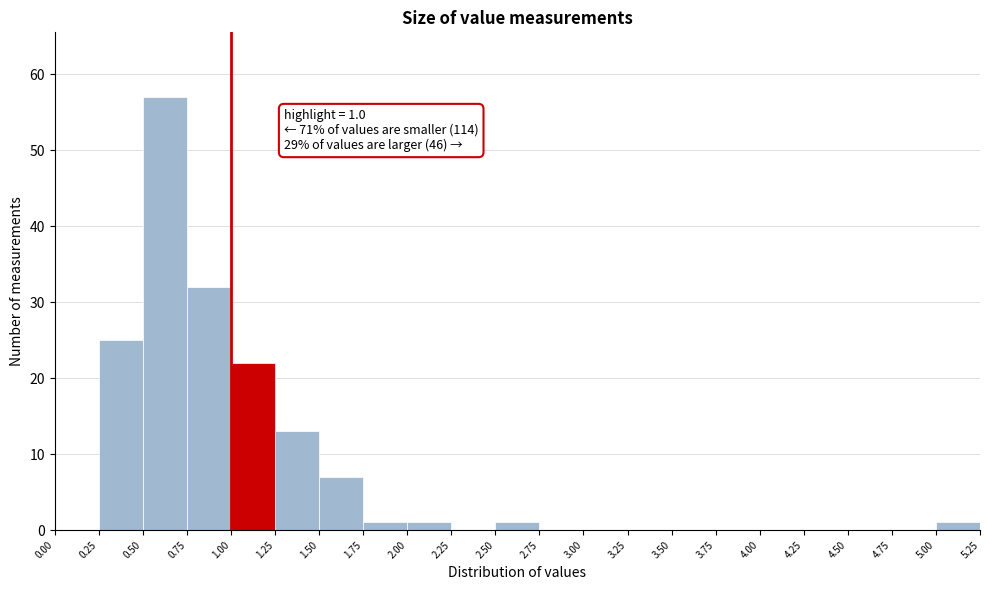

Over which range of the x-axis is the bar tallest?

0.50 to 0.75